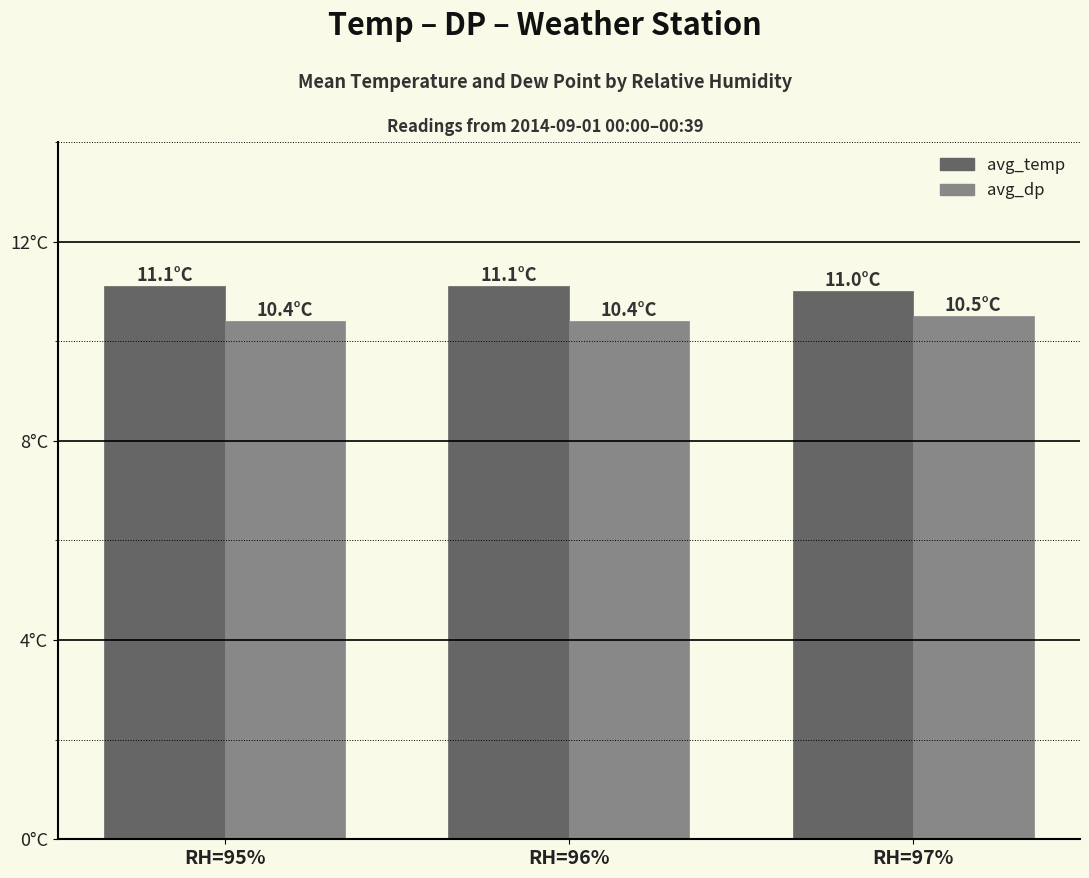

Which series has the widest spread of values?

avg_temp